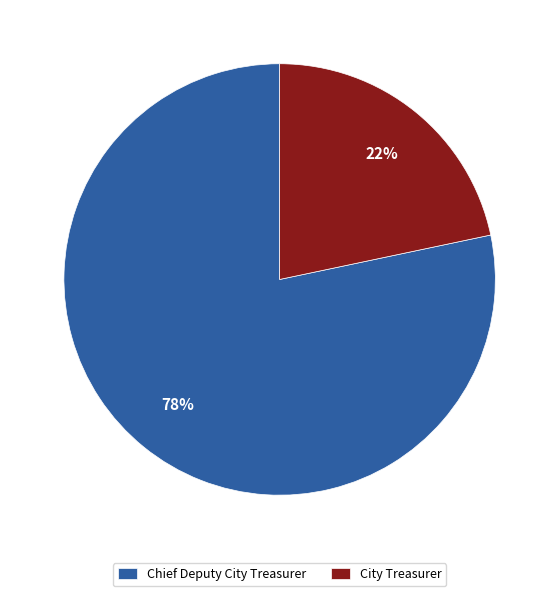

Combined, do Chief Deputy City Treasurer and City Treasurer account for over 50%?

Yes